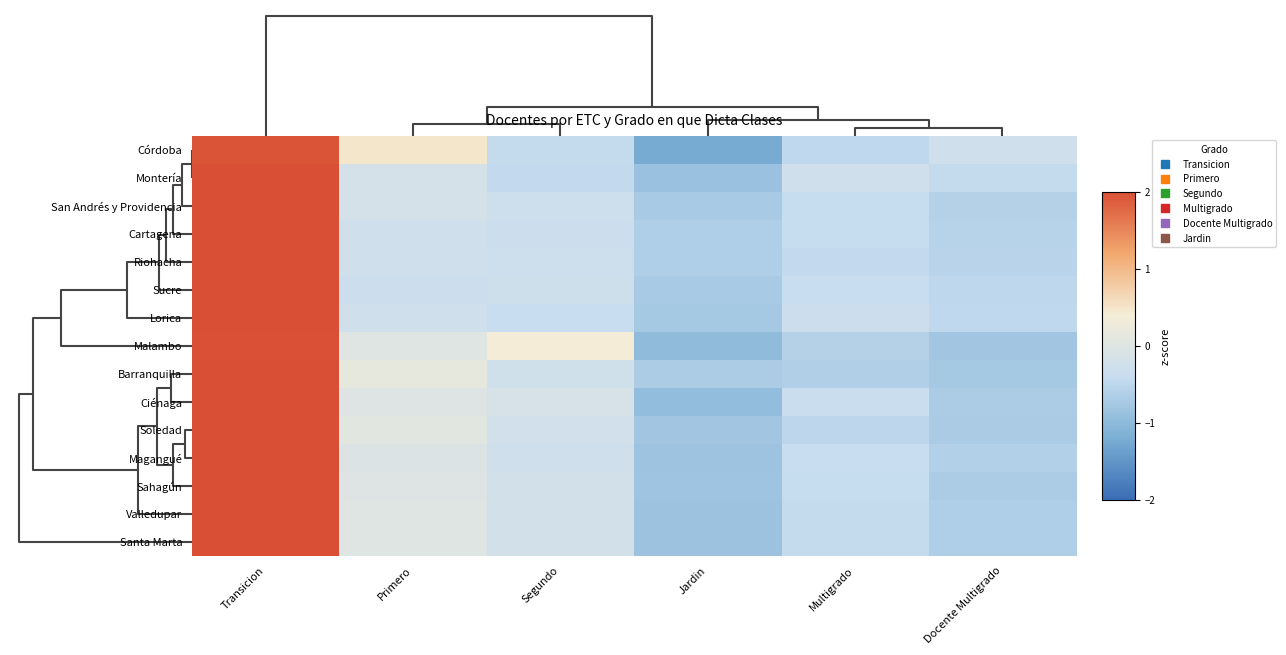

Reading right to left, what are all the values shown in this chart?

Córdoba: Docente Multigrado=-0.3	Multigrado=-0.5	Jardin=-1.2	Segundo=-0.4	Primero=0.5	Transicion=1.9
Montería: Docente Multigrado=-0.4	Multigrado=-0.3	Jardin=-0.9	Segundo=-0.5	Primero=-0.2	Transicion=2.2
San Andrés y Providencia: Docente Multigrado=-0.6	Multigrado=-0.4	Jardin=-0.7	Segundo=-0.3	Primero=-0.2	Transicion=2.2
Cartagena: Docente Multigrado=-0.6	Multigrado=-0.4	Jardin=-0.6	Segundo=-0.3	Primero=-0.3	Transicion=2.2
Riohacha: Docente Multigrado=-0.6	Multigrado=-0.5	Jardin=-0.7	Segundo=-0.3	Primero=-0.3	Transicion=2.2
Sucre: Docente Multigrado=-0.5	Multigrado=-0.4	Jardin=-0.7	Segundo=-0.3	Primero=-0.3	Transicion=2.2
Lorica: Docente Multigrado=-0.5	Multigrado=-0.3	Jardin=-0.8	Segundo=-0.4	Primero=-0.3	Transicion=2.2
Malambo: Docente Multigrado=-0.8	Multigrado=-0.6	Jardin=-1.0	Segundo=0.4	Primero=0.0	Transicion=2.0
Barranquilla: Docente Multigrado=-0.7	Multigrado=-0.6	Jardin=-0.7	Segundo=-0.2	Primero=0.2	Transicion=2.1
Ciénaga: Docente Multigrado=-0.7	Multigrado=-0.3	Jardin=-0.9	Segundo=-0.1	Primero=-0.0	Transicion=2.1
Soledad: Docente Multigrado=-0.7	Multigrado=-0.5	Jardin=-0.8	Segundo=-0.2	Primero=0.1	Transicion=2.1
Magangué: Docente Multigrado=-0.6	Multigrado=-0.4	Jardin=-0.8	Segundo=-0.3	Primero=-0.1	Transicion=2.2
Sahagún: Docente Multigrado=-0.7	Multigrado=-0.4	Jardin=-0.8	Segundo=-0.2	Primero=-0.0	Transicion=2.2
Valledupar: Docente Multigrado=-0.6	Multigrado=-0.4	Jardin=-0.9	Segundo=-0.2	Primero=0.0	Transicion=2.1
Santa Marta: Docente Multigrado=-0.6	Multigrado=-0.4	Jardin=-0.9	Segundo=-0.2	Primero=0.0	Transicion=2.1